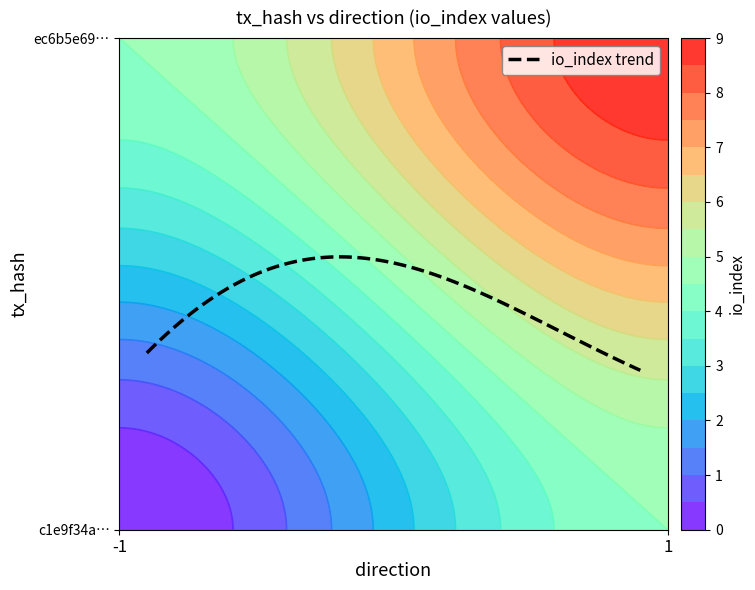

Is it true that ec6b5e6939d67fe704df18ab1210d54afb9a558 equals 4 at io_index?

False